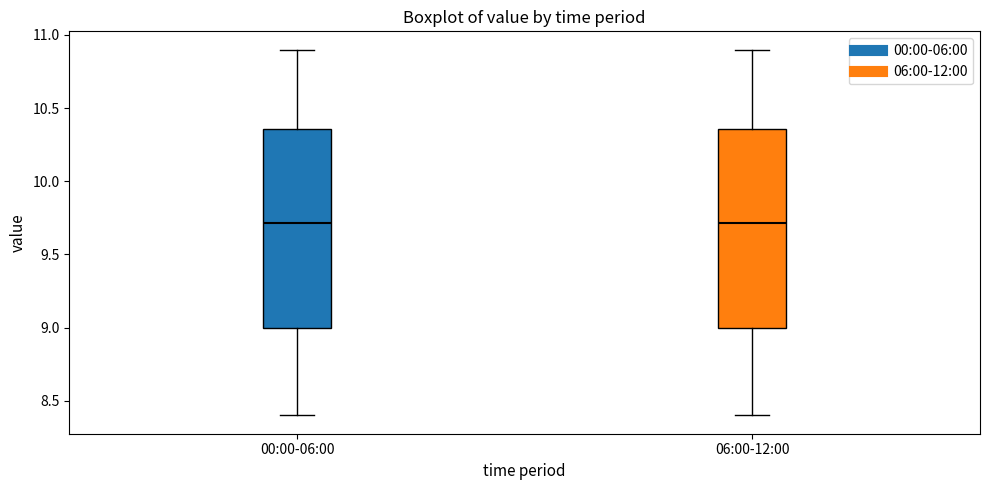

Reading left to right, transcribe this box plot: for each box, give where its median line is, the range the box spans, and where its two whiskers end, as read against the y-axis. The values are not printed on the chart, so give them approximately, as read against the axis.

00:00-06:00: median 9.70, box 9.00 to 10.35, whiskers 8.40 to 10.90
06:00-12:00: median 9.70, box 9.00 to 10.35, whiskers 8.40 to 10.90